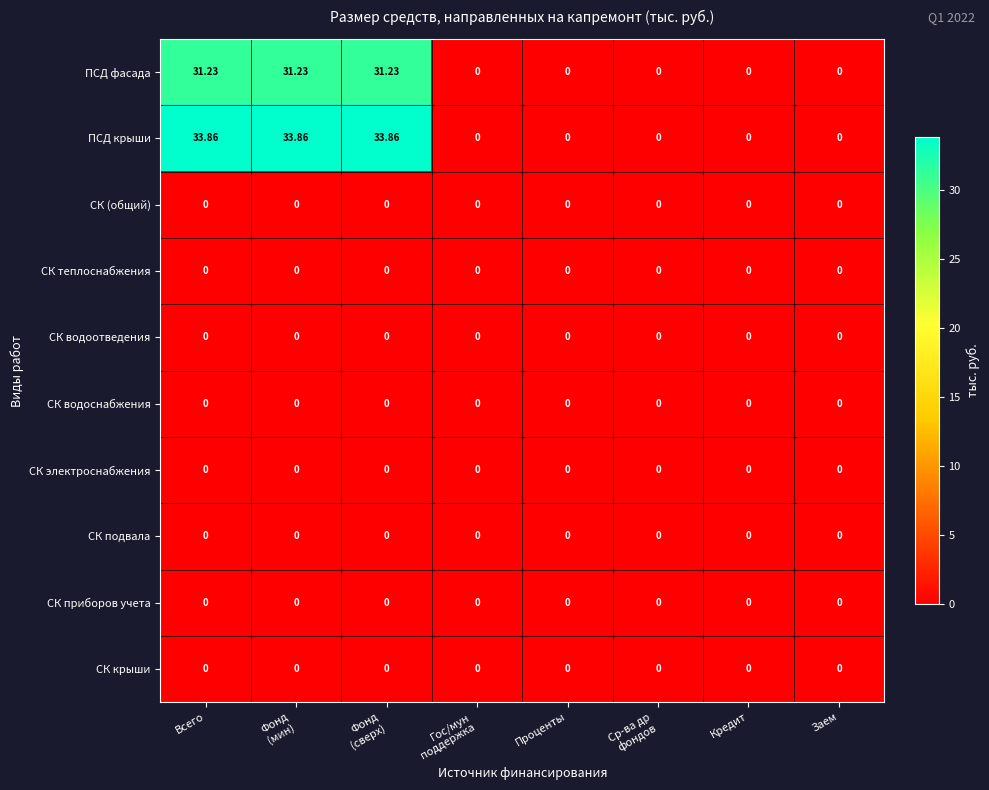

Which series has the widest spread of values?

ПСД крыши